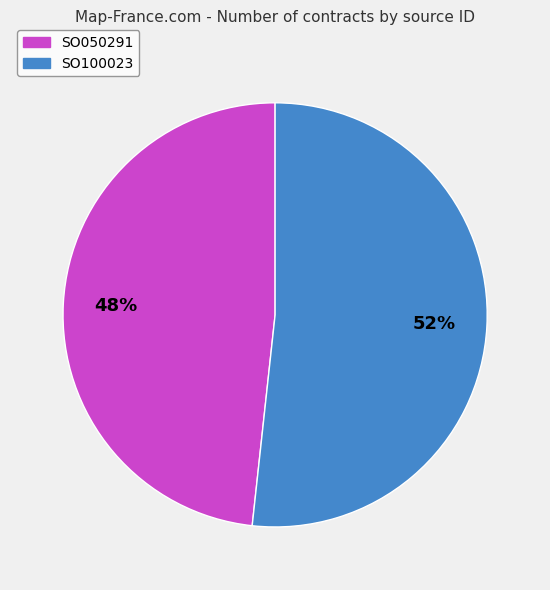

Which category has the smallest portion of the pie?

SO050291